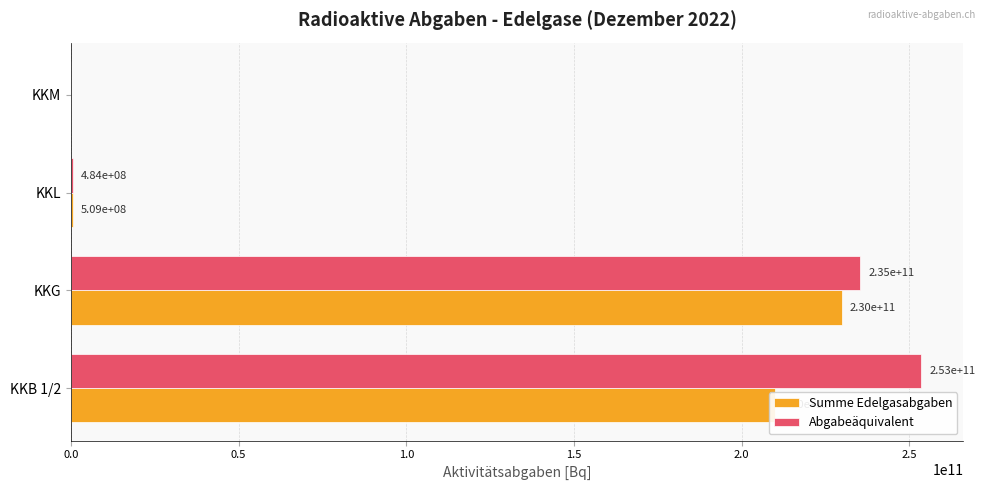

What is the maximum value shown in the chart?

253467074366.3